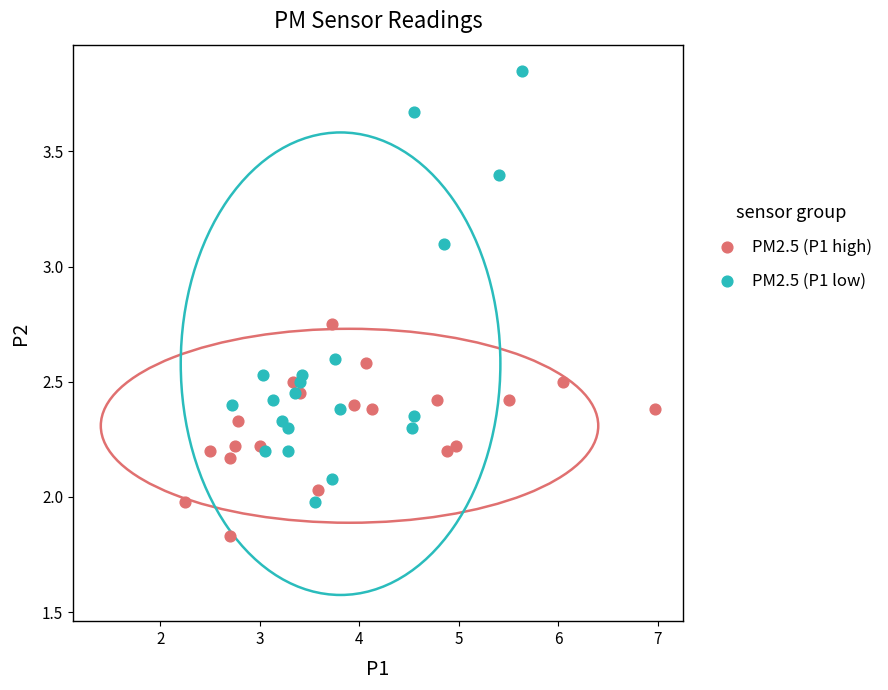

Which series reaches the minimum Y coordinate?

PM2.5 (P1 high)